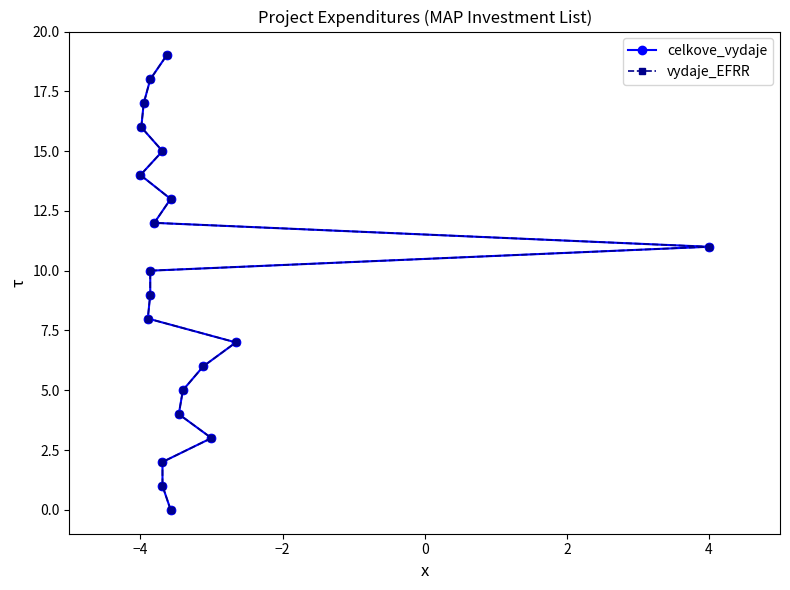

Does the chart display data point markers on the line(s)?

Yes